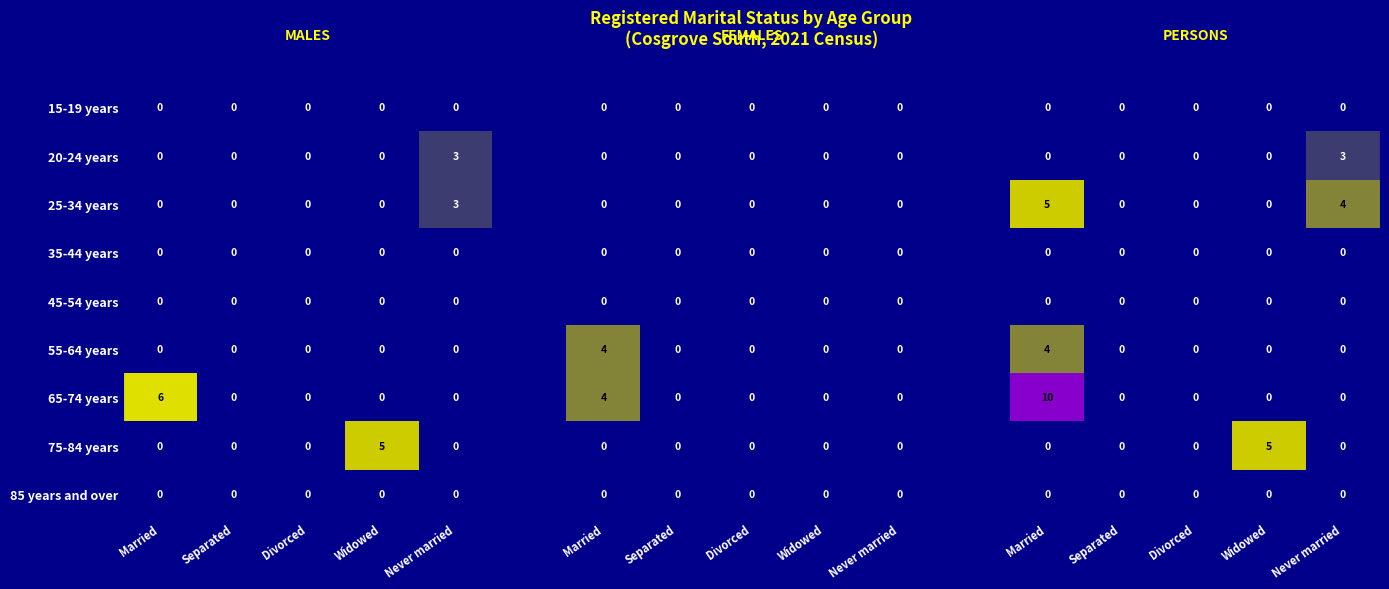

What is the difference between the maximum and minimum values in the 55-64 years series?

4.0